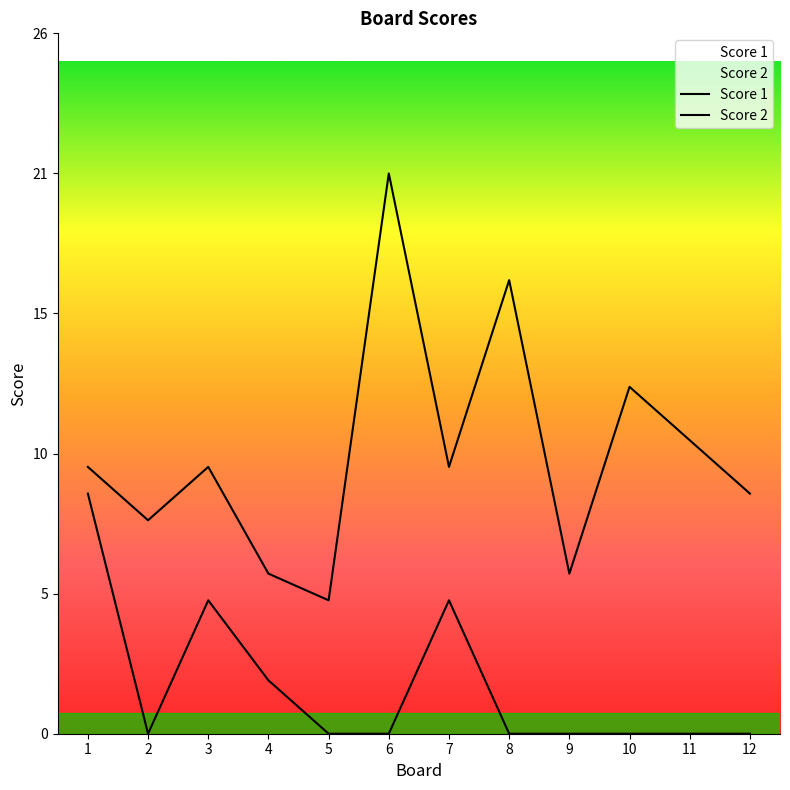

True or false: Score 2 has more than 1 interior local peaks.

True